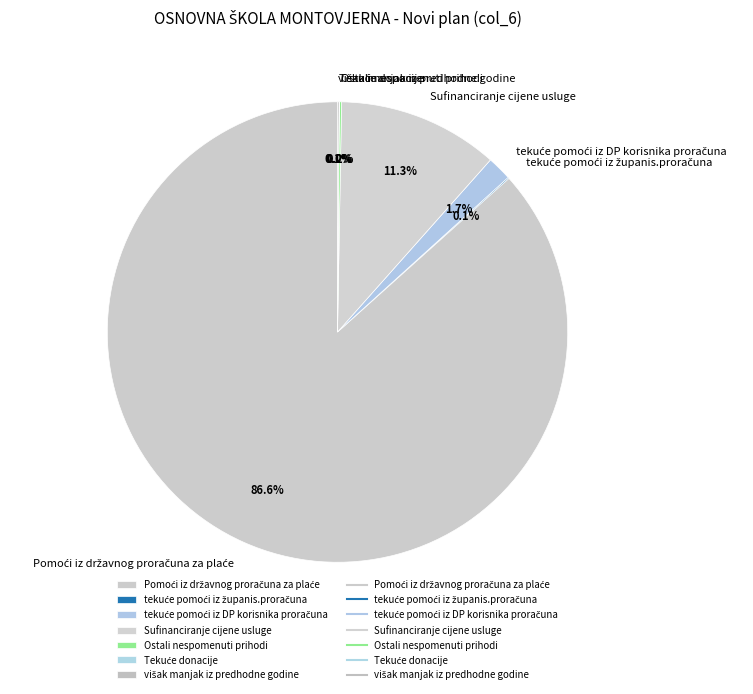

Which has a higher value, Ostali nespomenuti prihodi or Sufinanciranje cijene usluge?

Sufinanciranje cijene usluge